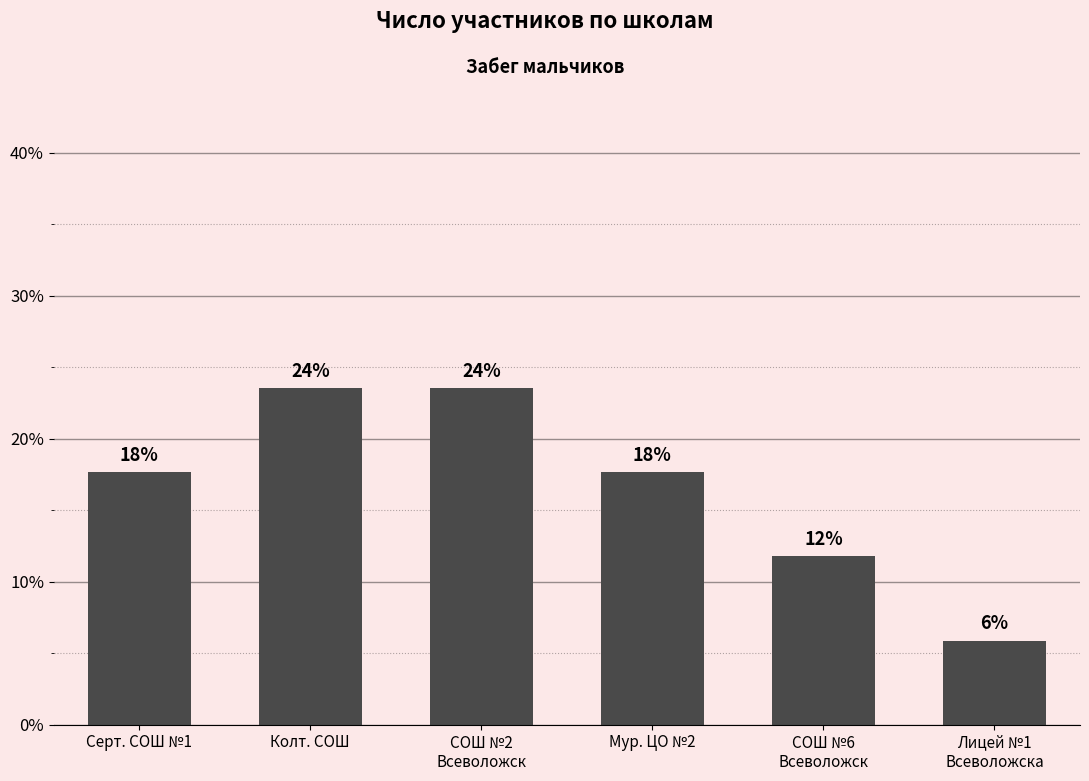

Are the bars horizontal?

No